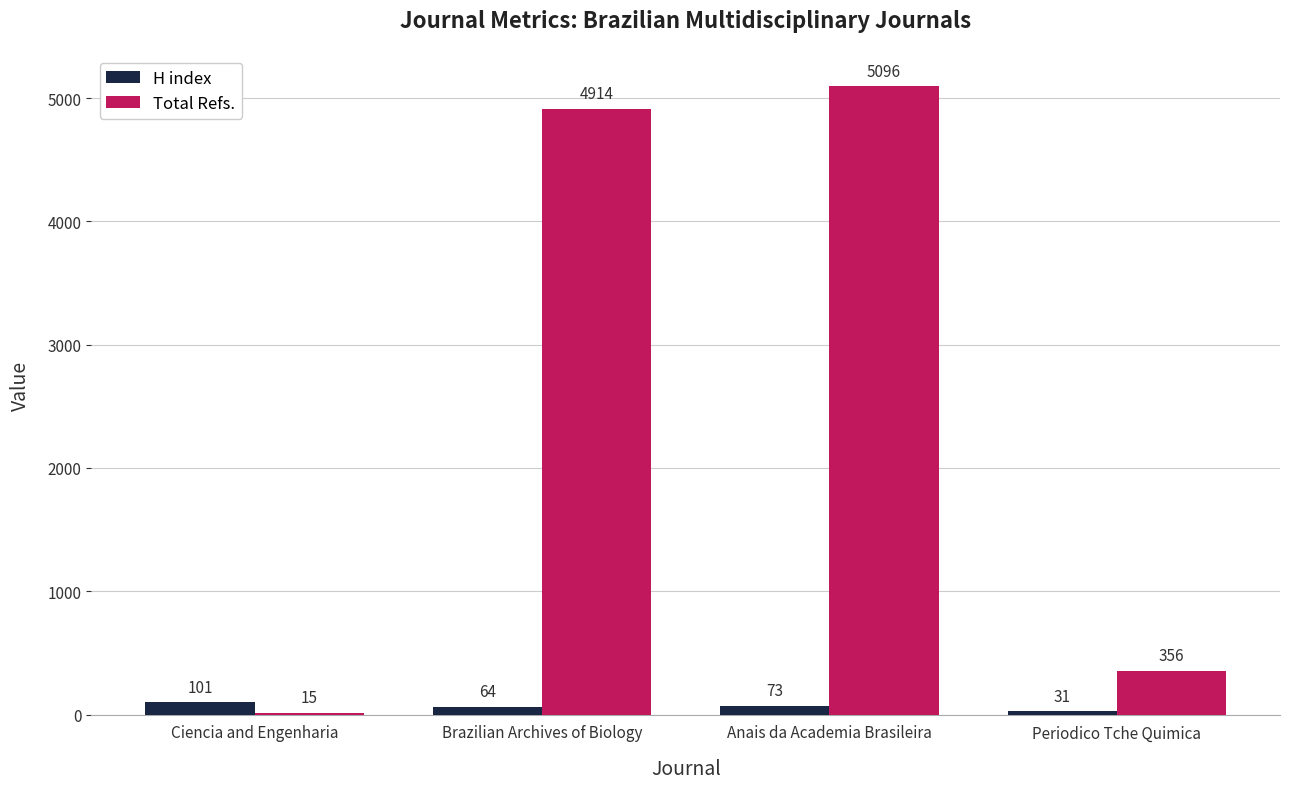

What is the sum of the Total Refs. values at Ciencia and Engenharia and Periodico Tche Quimica?

371